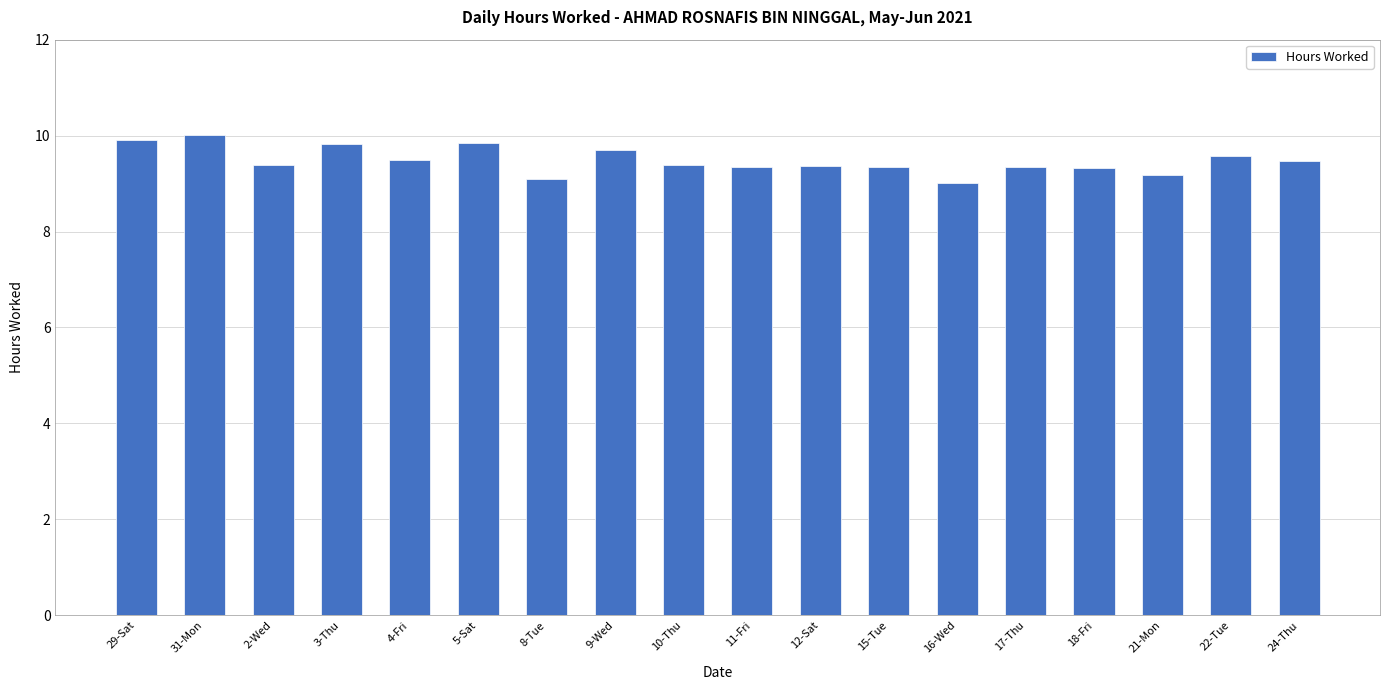

The value at 12-Sat is 9.4. True or false?

True